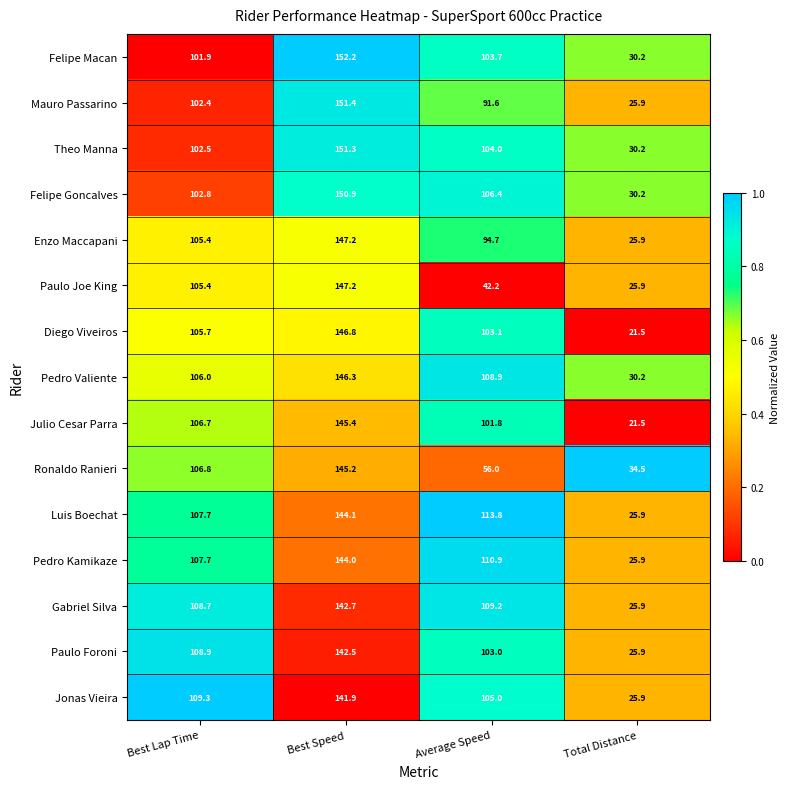

What is the difference between the highest and lowest values at Best Speed?

10.3